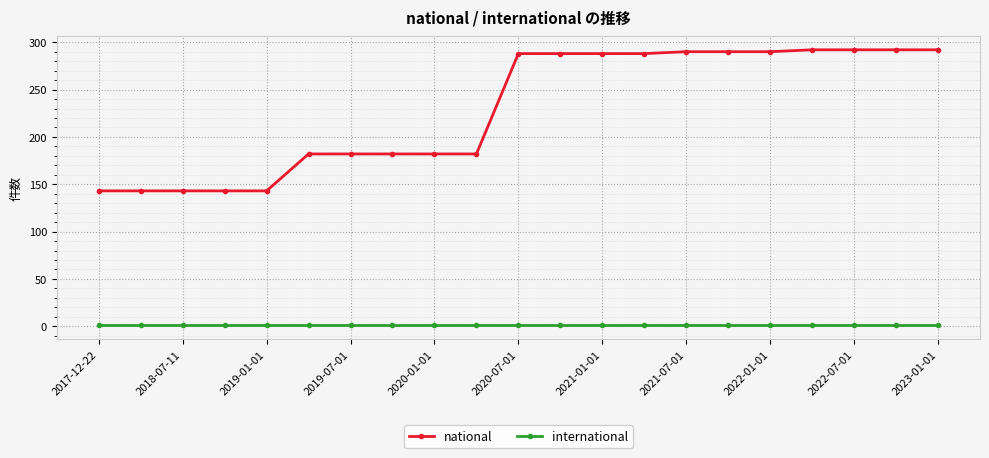

Which series has the widest spread of values?

national